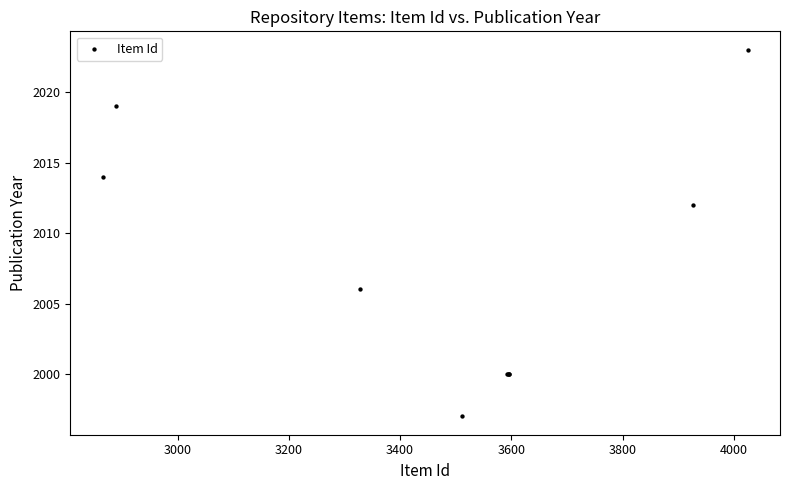

What Y value in the scatter plot is closest to 2010?

2012